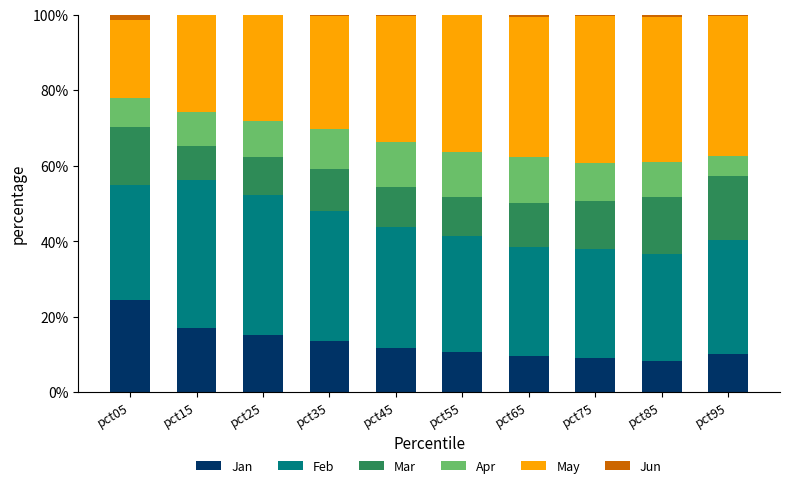

What is the sum of all Jan values?

129.2